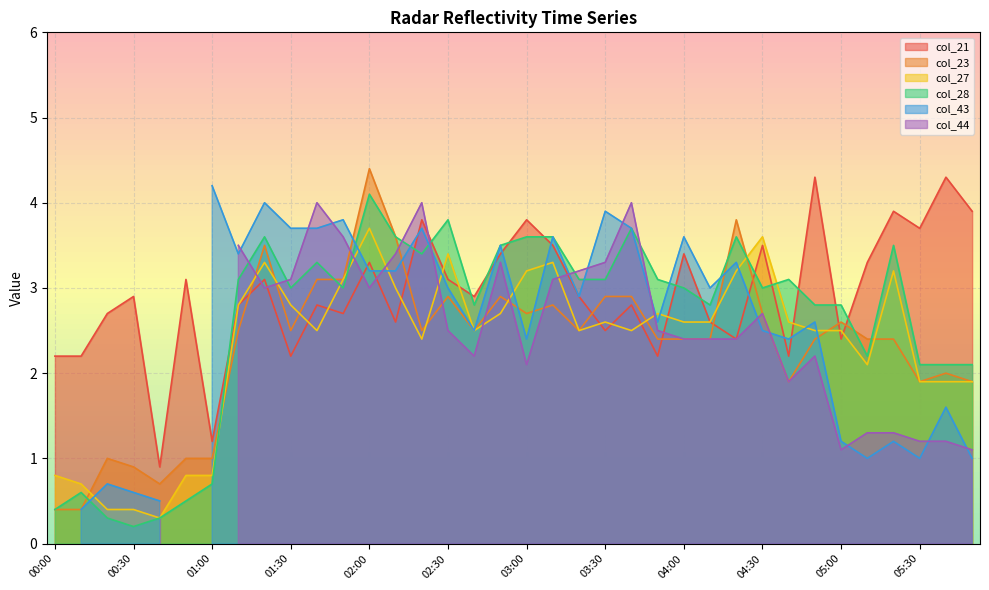

Is it true that col_28 equals 1.1 at 05:40?

False